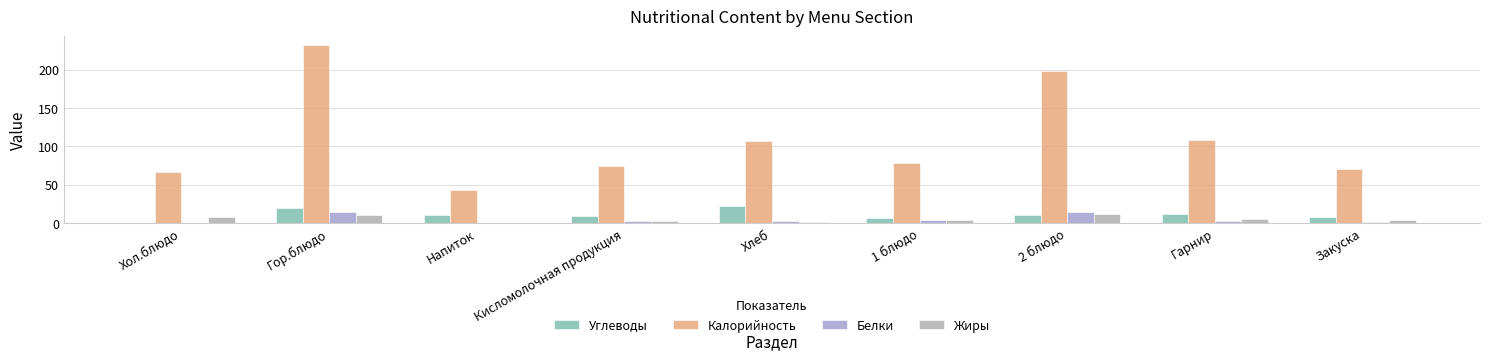

How many groups of bars are there?

9